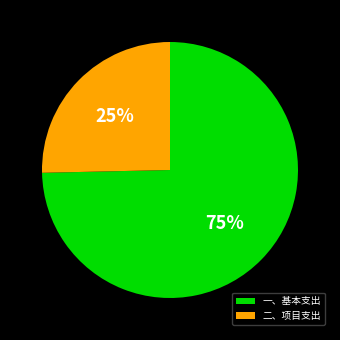

Count the number of slices in the pie.

2